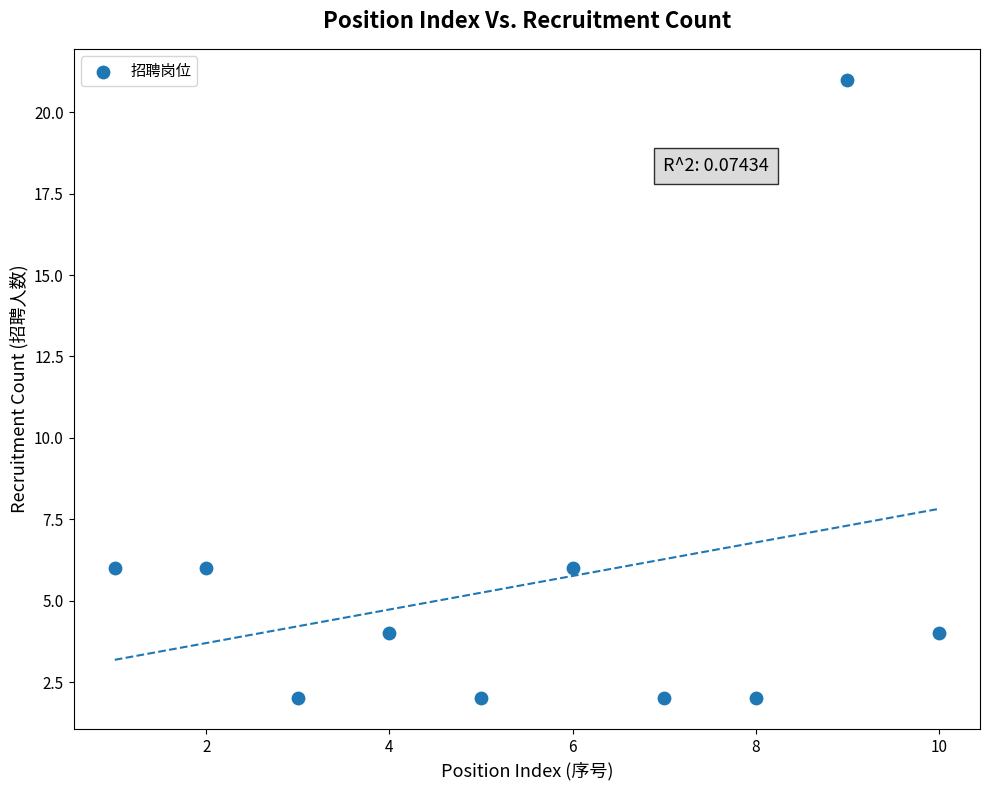

What is the range of X values (max minus min)?

9